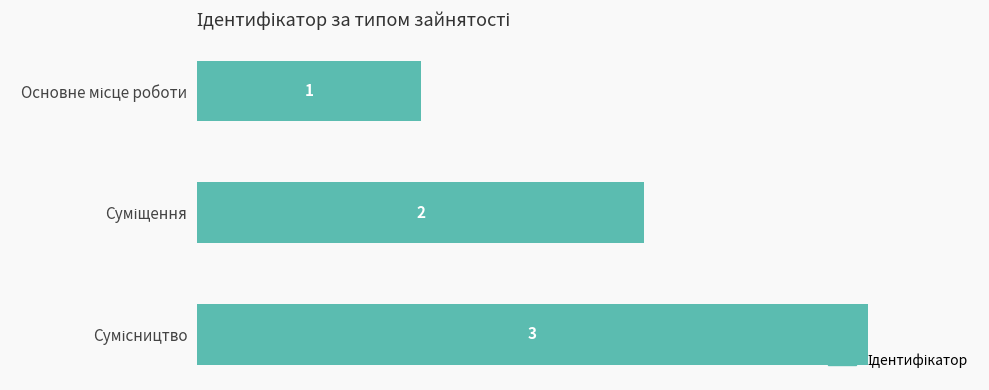

What is the value of the 2nd bar from the top?

2